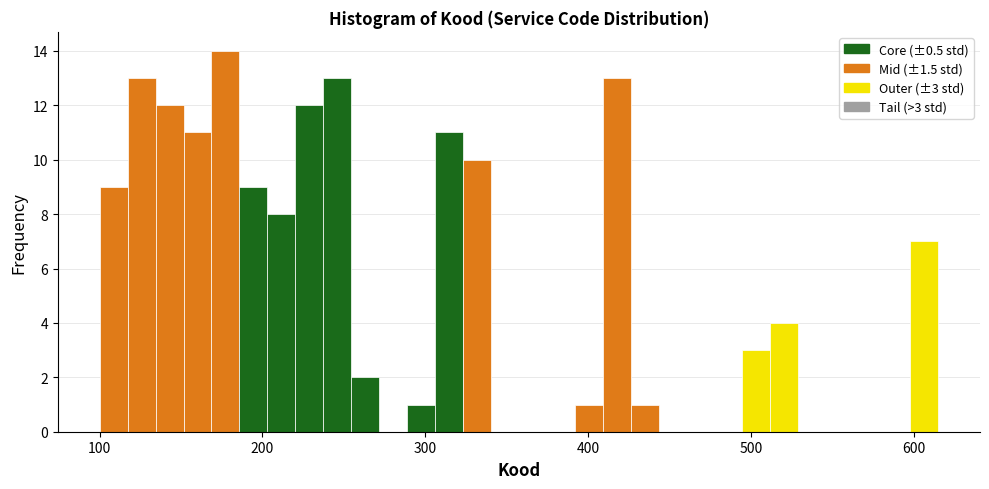

Around what value on the x-axis is the tallest bar? Give the approximate position of its centre, as read against the axis.

180